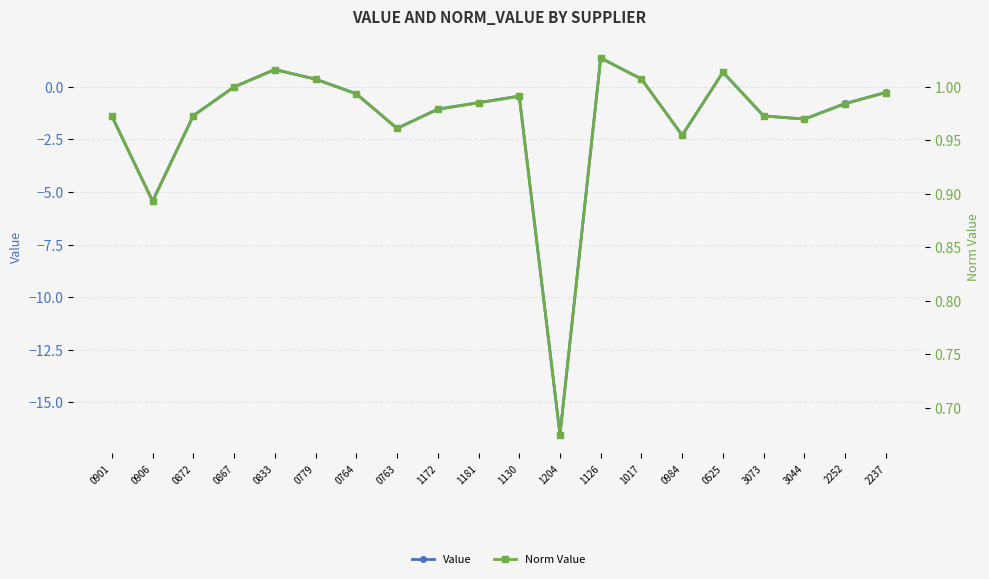

What is the label of the 20th point from the left?

2237